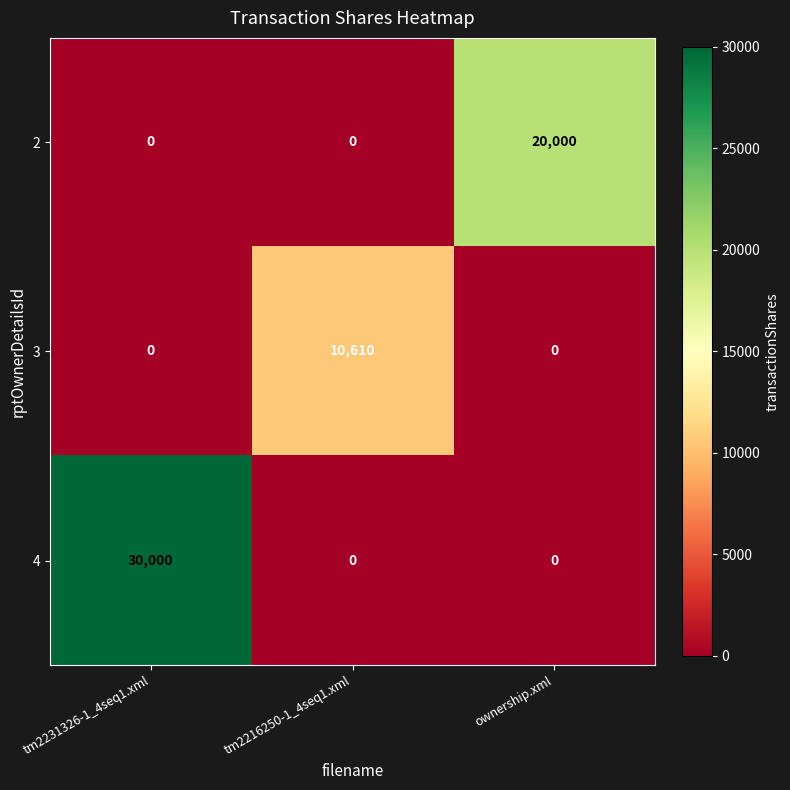

How many 4 values are between 0 and 30000?

3